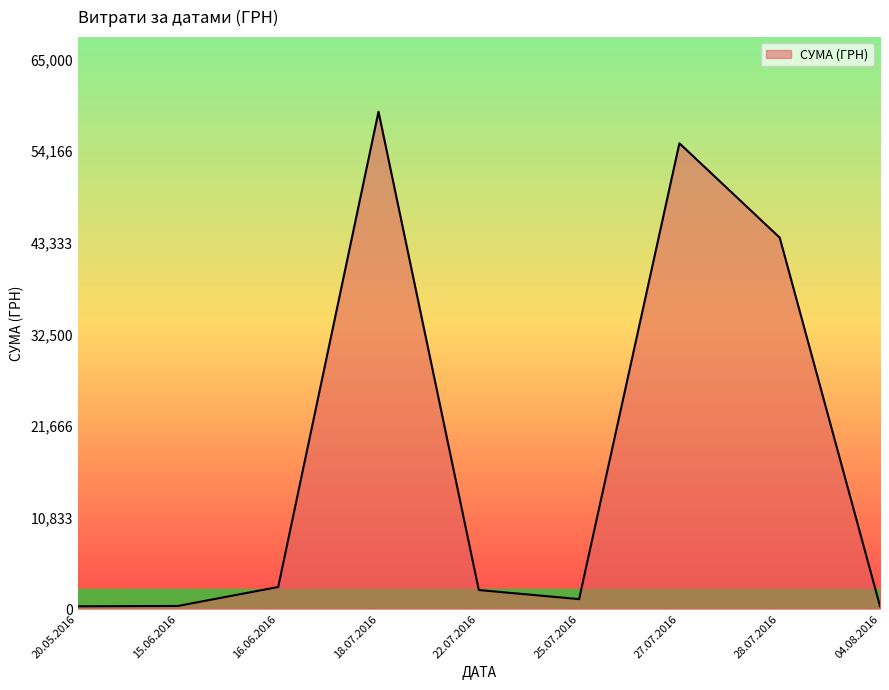

Is it true that the value at 18.07.2016 is 24676.8?

False